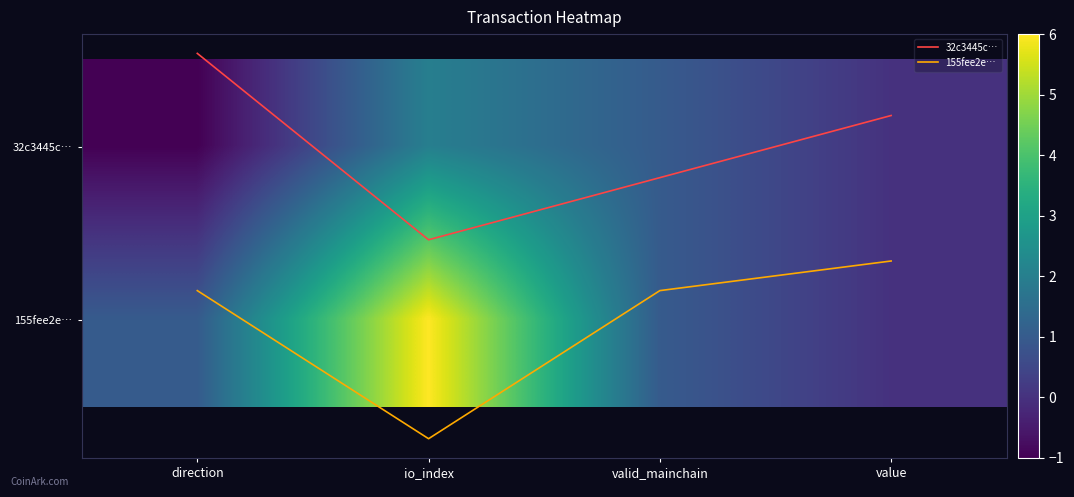

List the labels in order of 155fee2e… value, smallest first.

value, direction, valid_mainchain, io_index